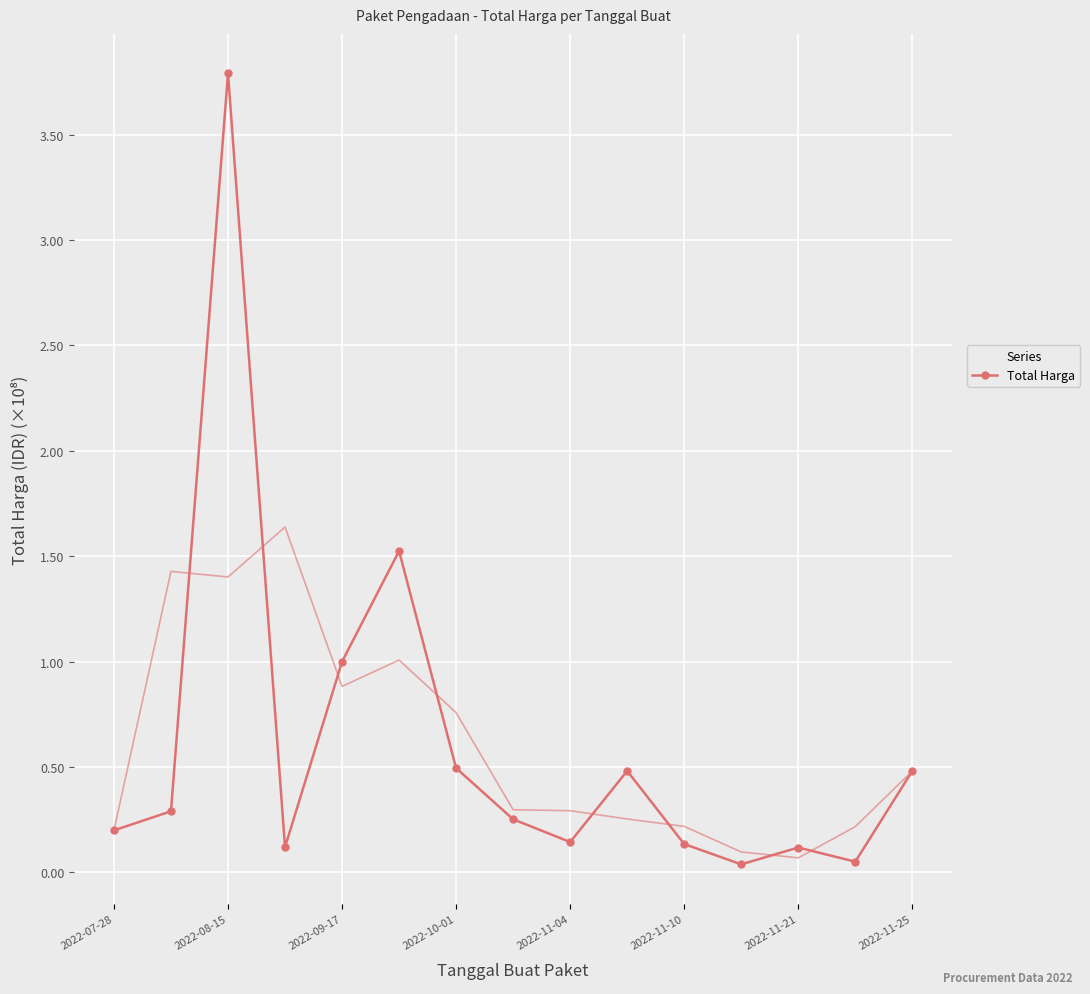

What is the maximum value shown in the chart?

3.8